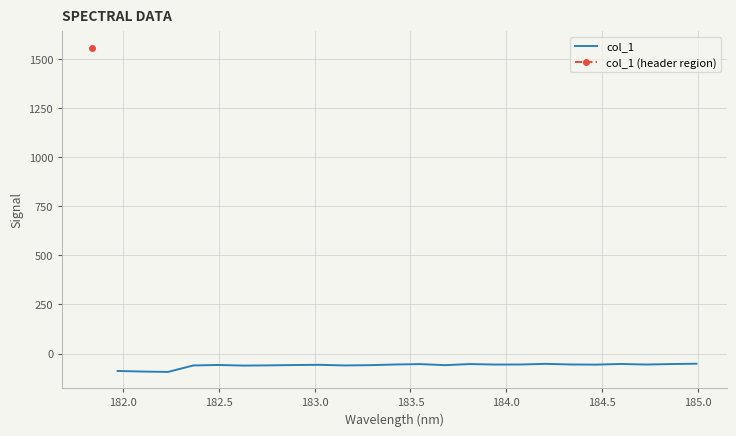

What is the label of the 23rd point from the right?

182.0